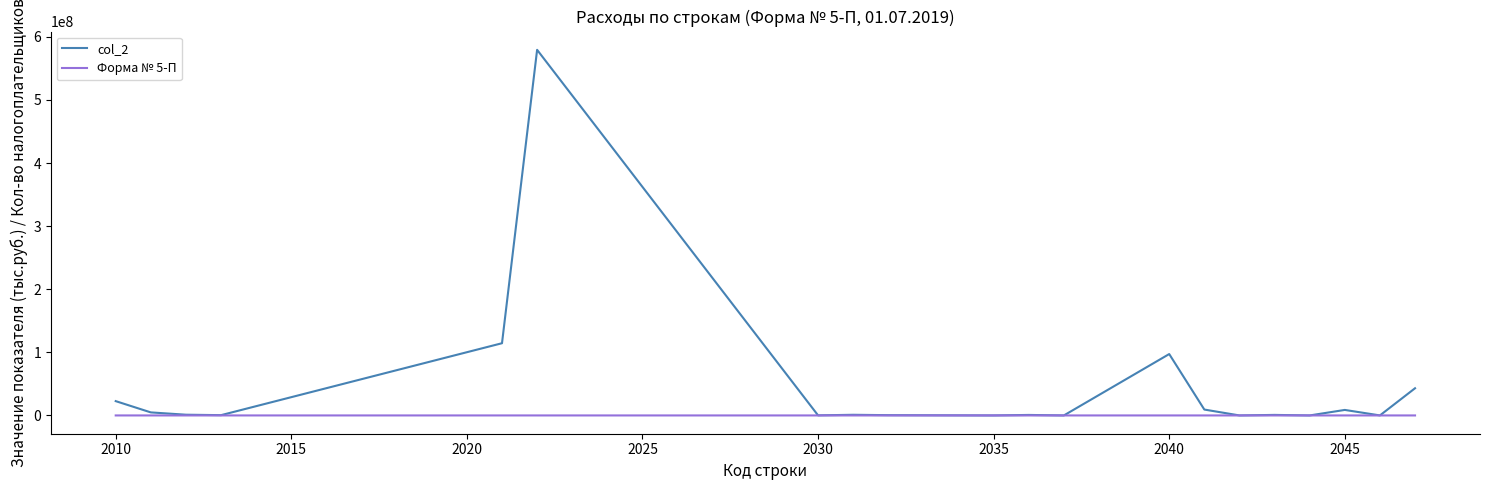

Rank the series by their maximum value, from lowest to highest.

Форма № 5-П, col_2